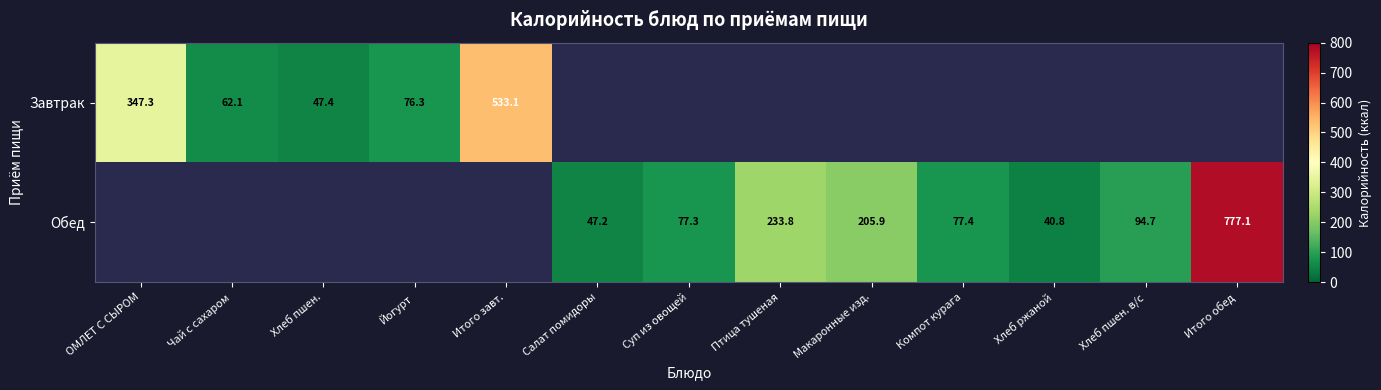

Is the value of Обед at Компот курага greater than the value of Завтрак at Чай с сахаром?

Yes